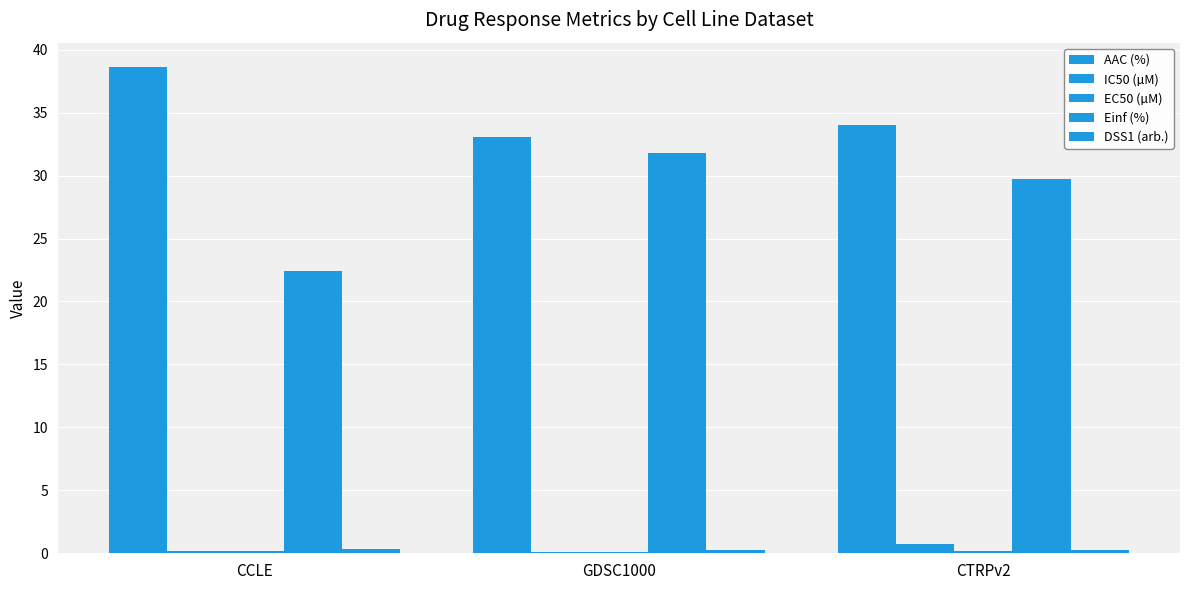

How many distinct data groups are displayed?

5